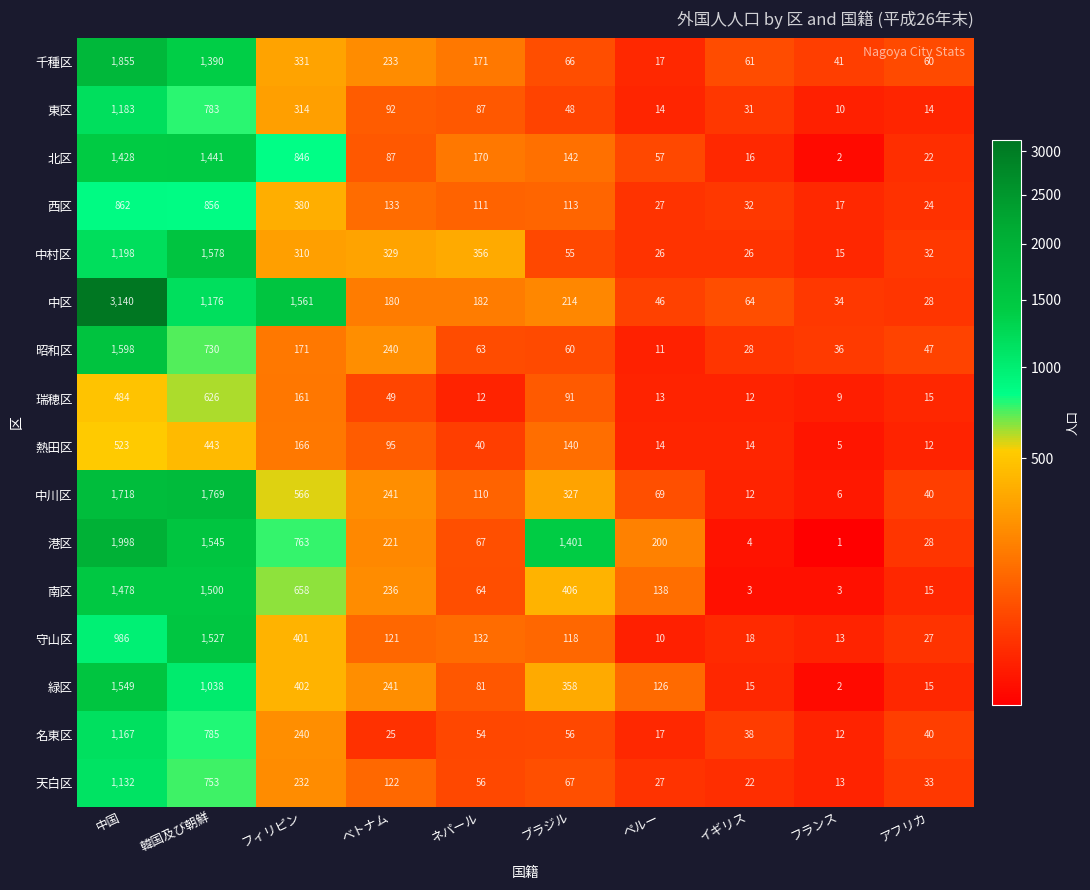

Is it true that 北区 equals 2264 at 韓国及び朝鮮?

False